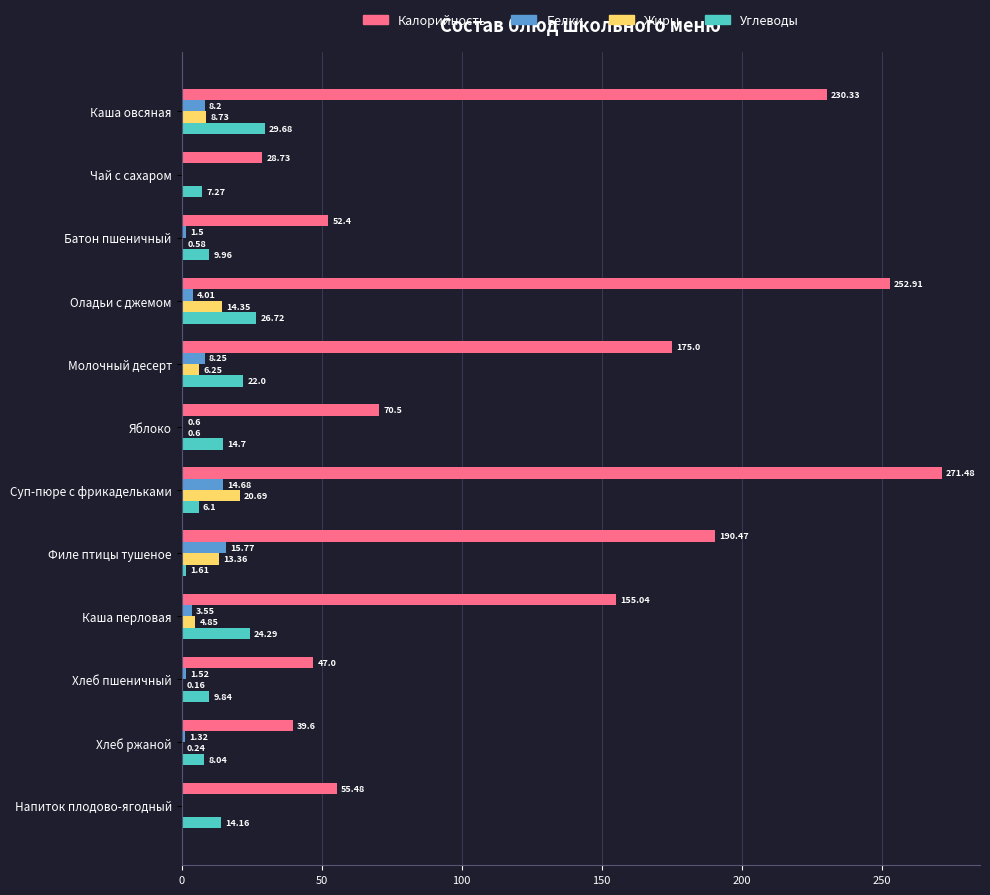

Which series has the largest total across all categories?

Калорийность